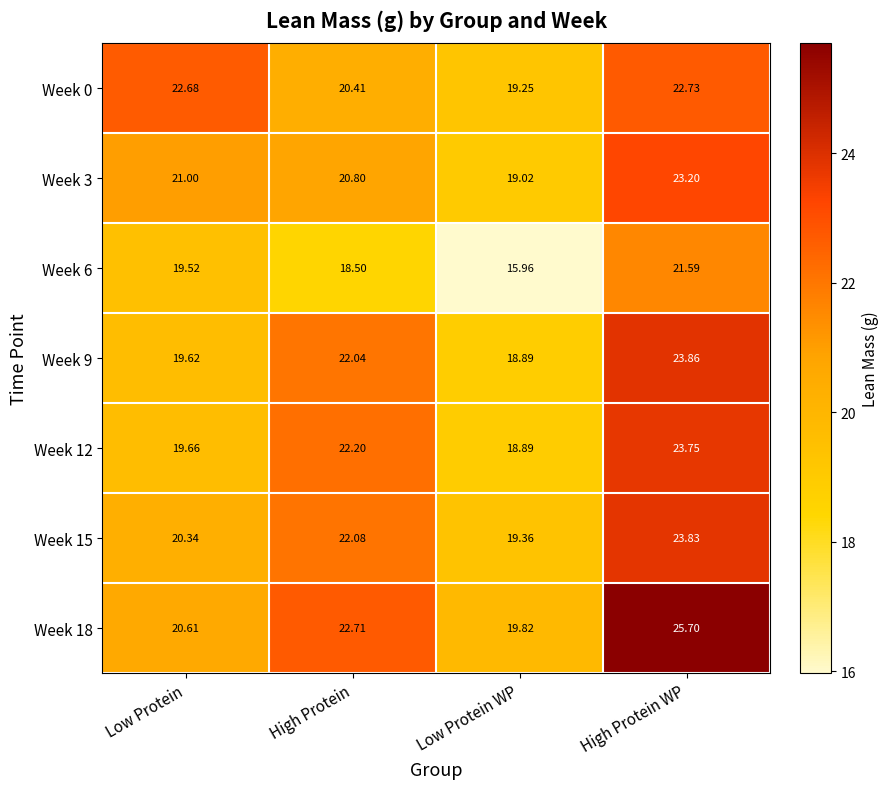

At which category does the chart reach its peak across all series?

High Protein WP